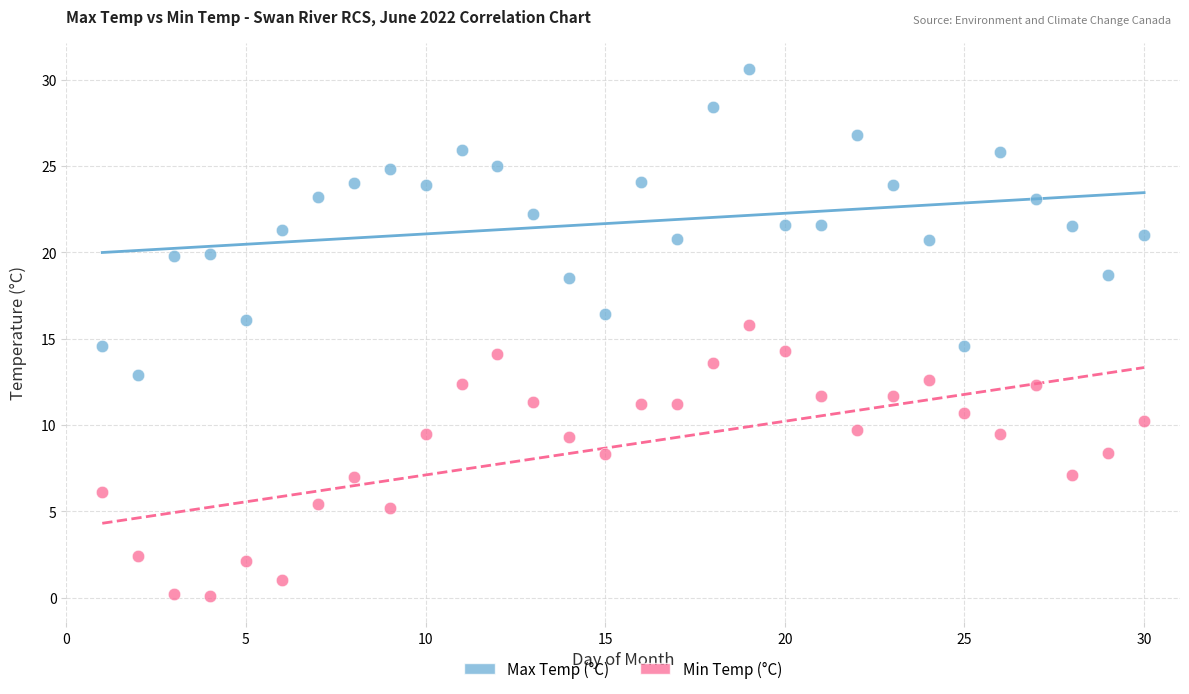

Which series reaches the minimum Y coordinate?

Min Temp (°C)